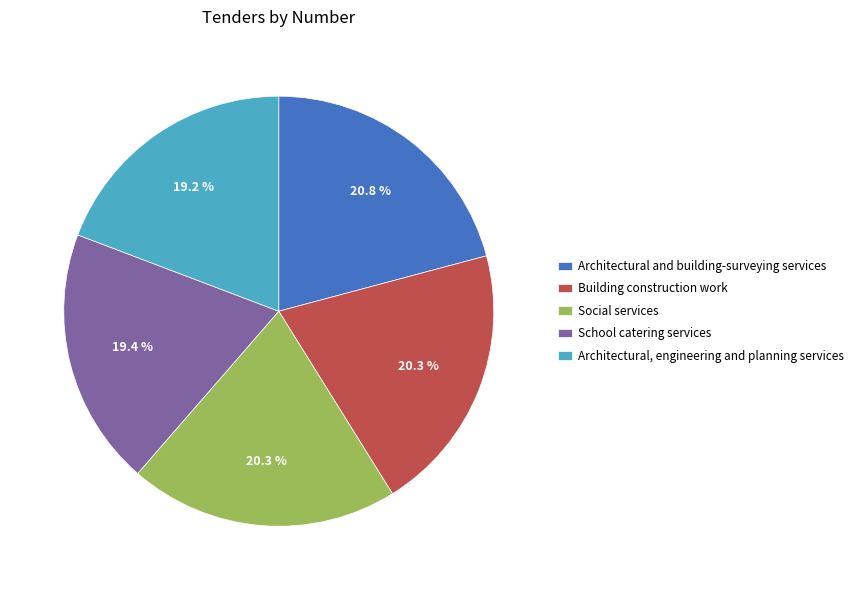

What percentage do Social services and Architectural, engineering and planning services together represent?

39.5%